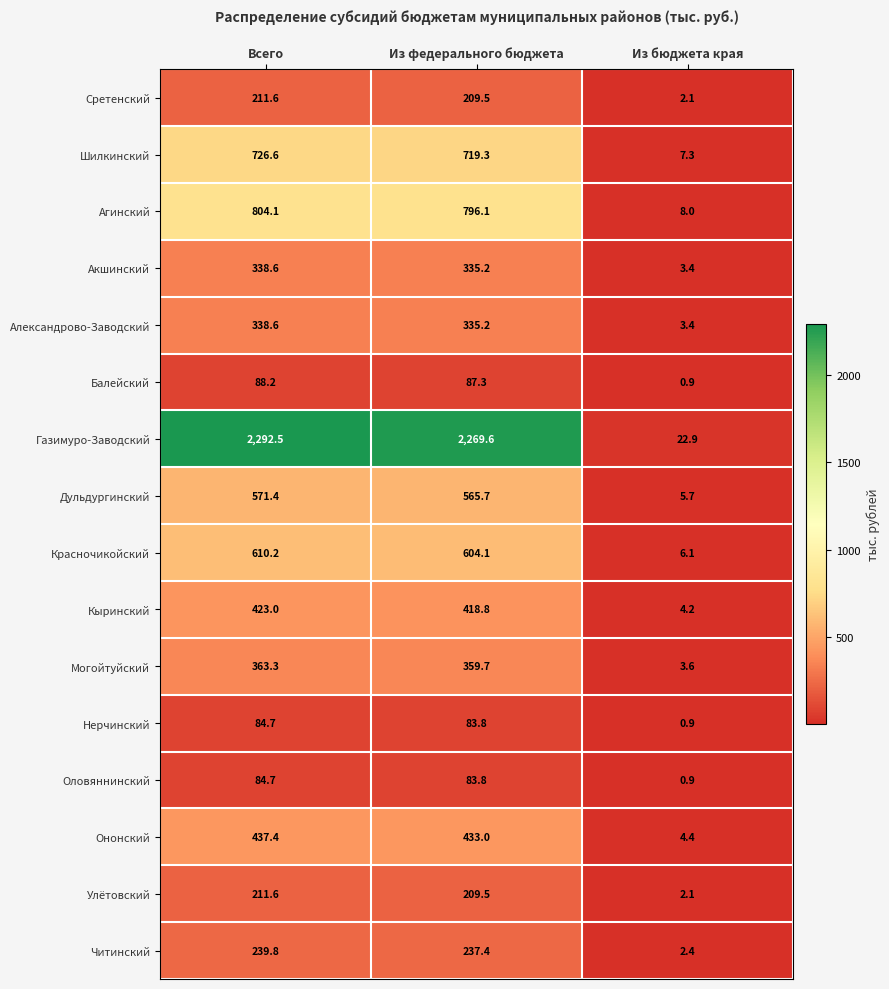

What is the total value across all series at Всего?

7826.3